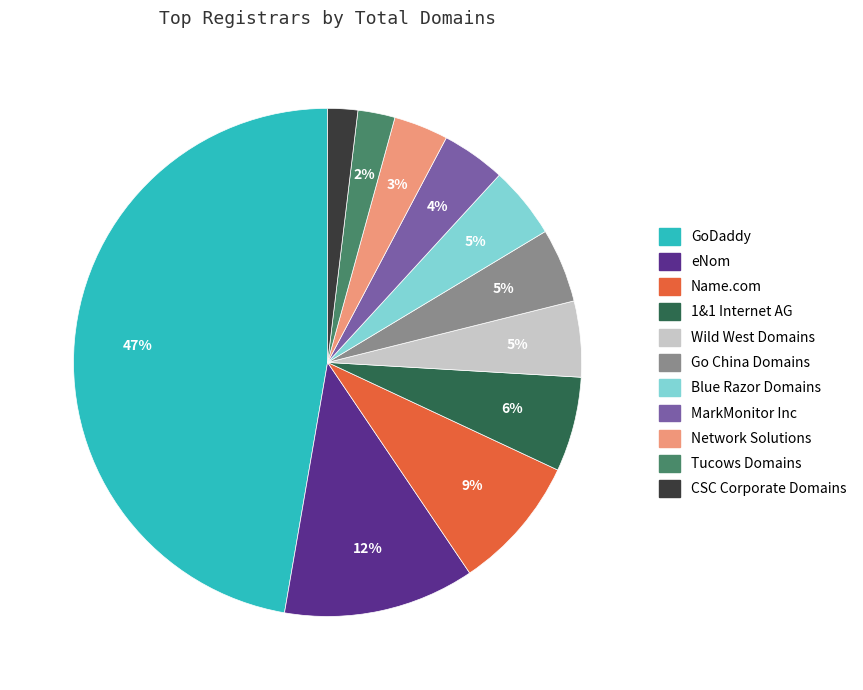

Is the sum of GoDaddy and Wild West Domains greater than half?

Yes